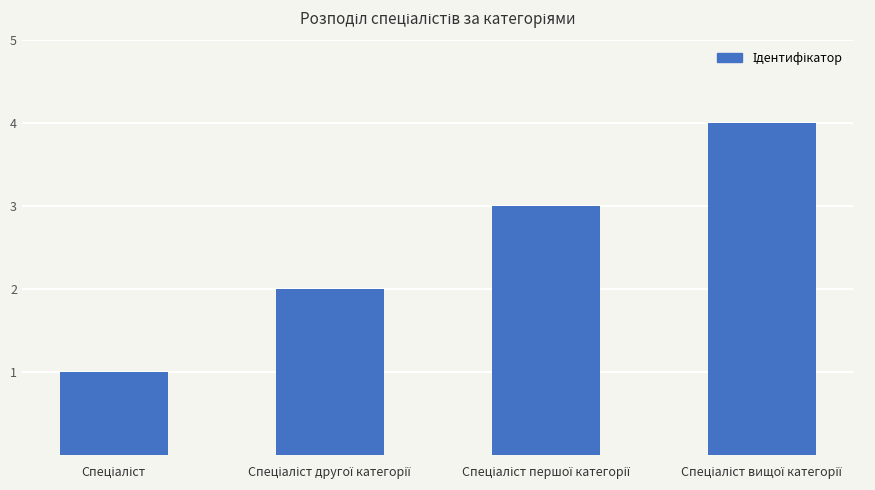

What is the sum of all values?

10